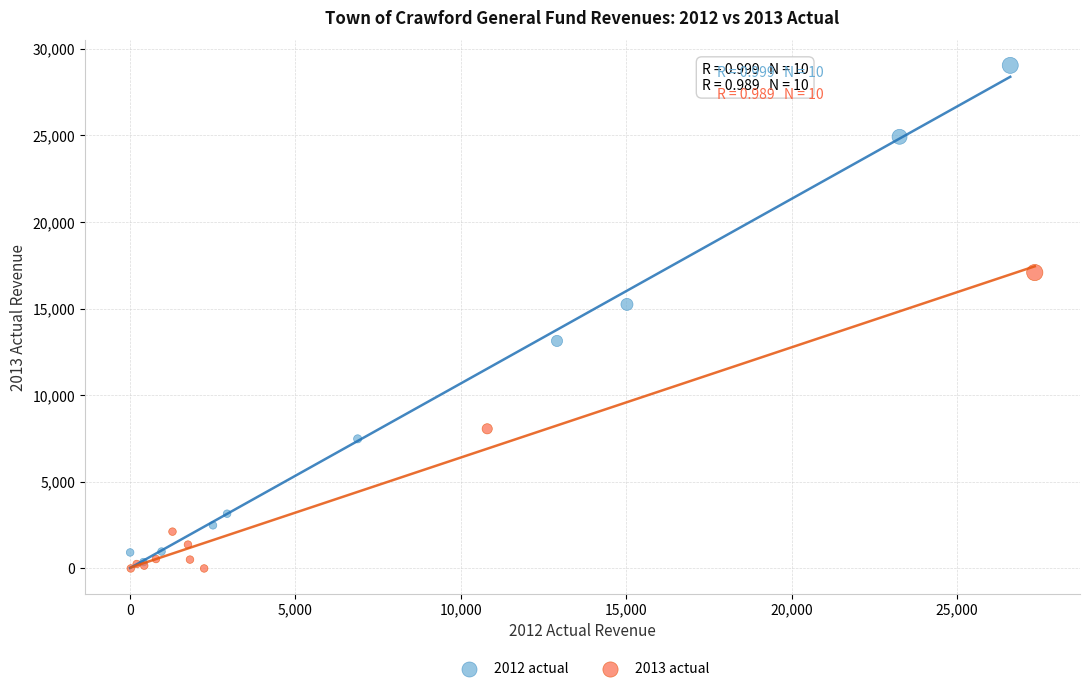

What are all the series names shown in the legend?

2012 actual, 2013 actual